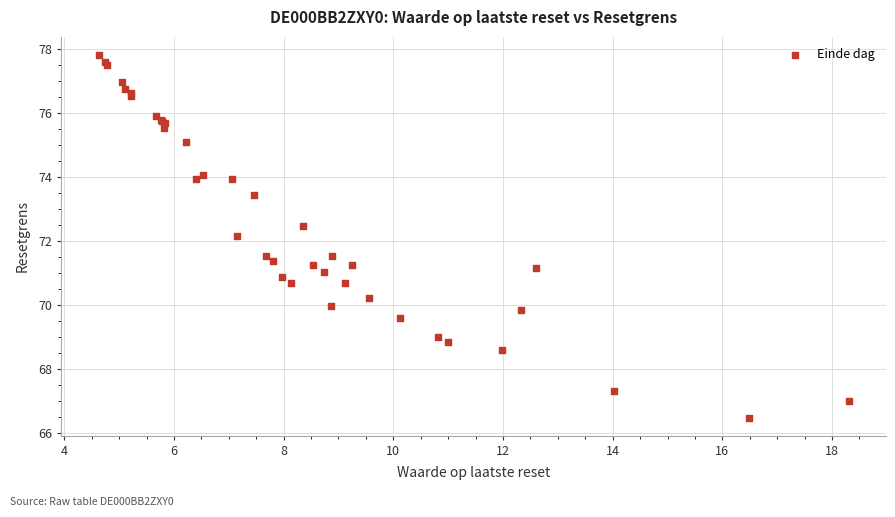

What Y value in the scatter plot is closest to 72?

72.2